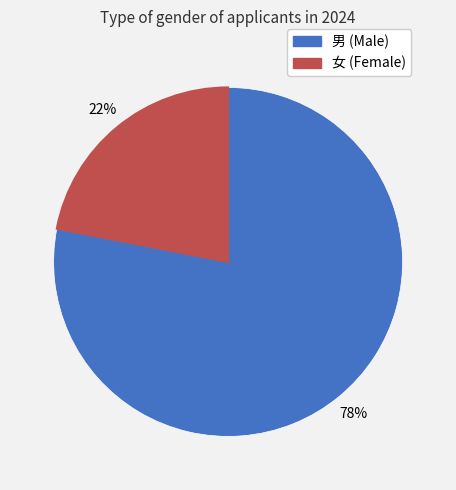

Is there any slice that represents more than half of the pie?

Yes